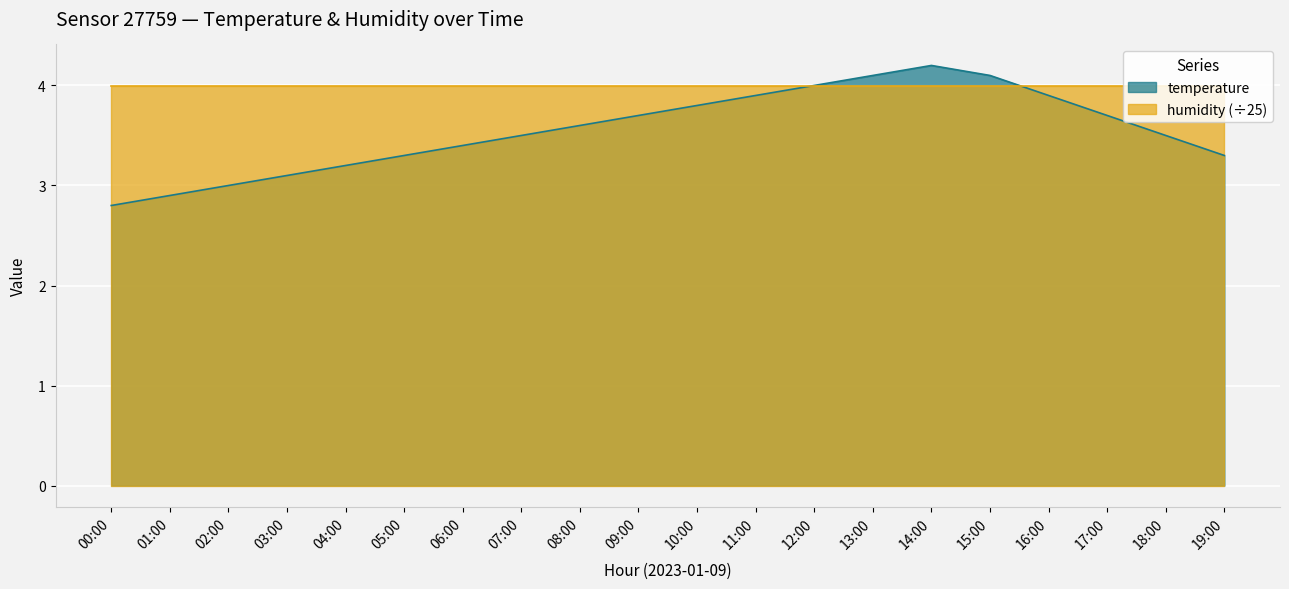

The value at 06:00 is 3.4. True or false?

True